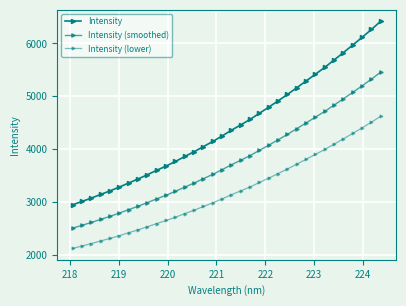

True or false: Intensity has more than 2 interior local peaks.

False